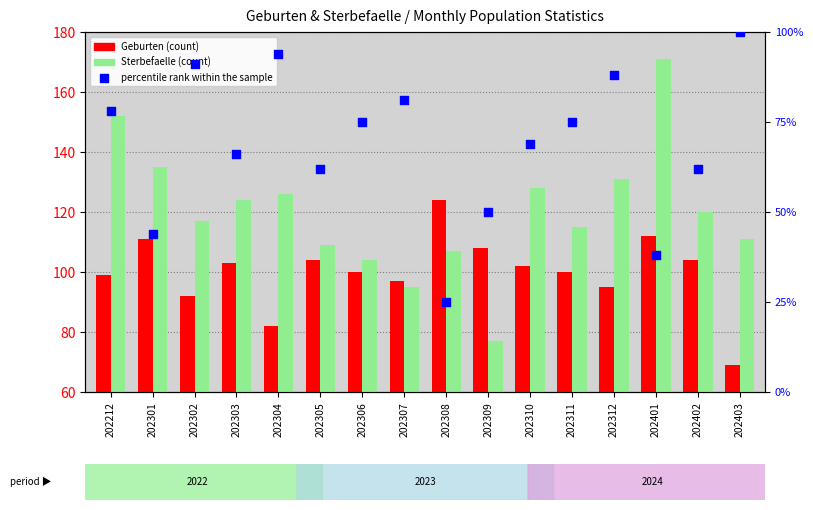

Which series has the largest total across all categories?

Sterbefaelle